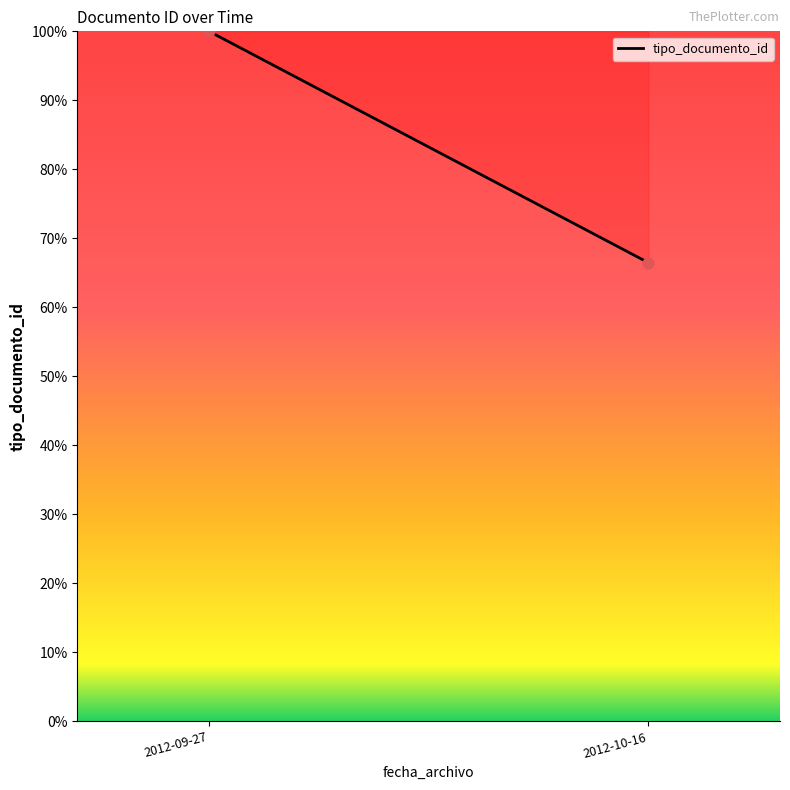

What is the average Y value?

83.2